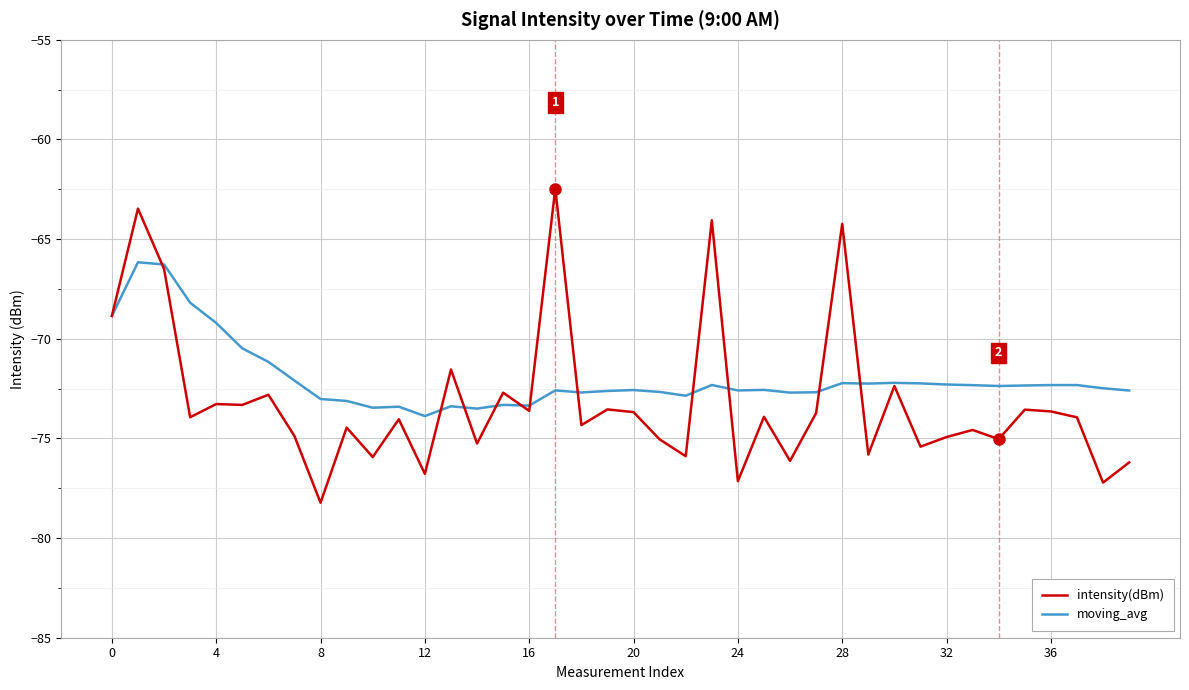

Which series has the largest range (max minus min)?

intensity(dBm)